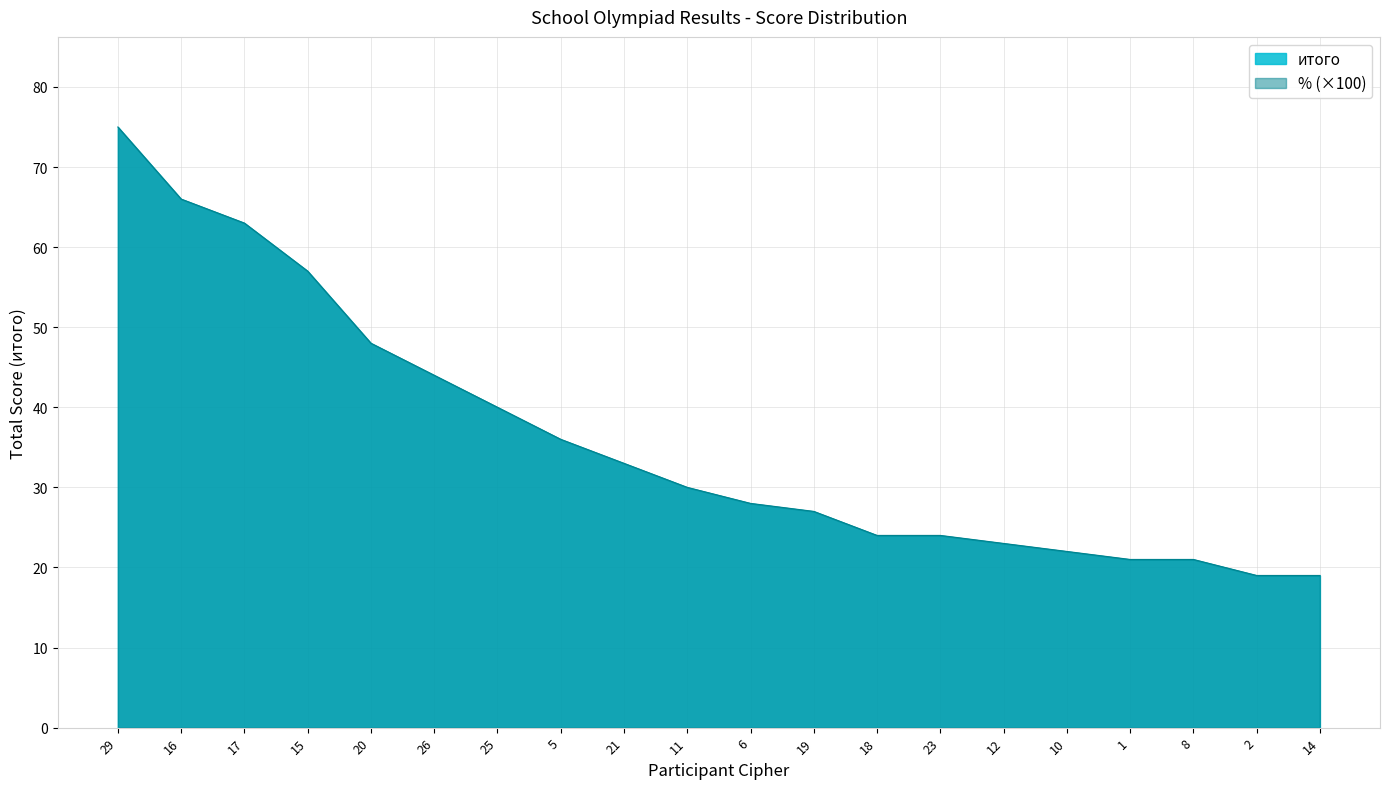

What position from the right is 17?

18